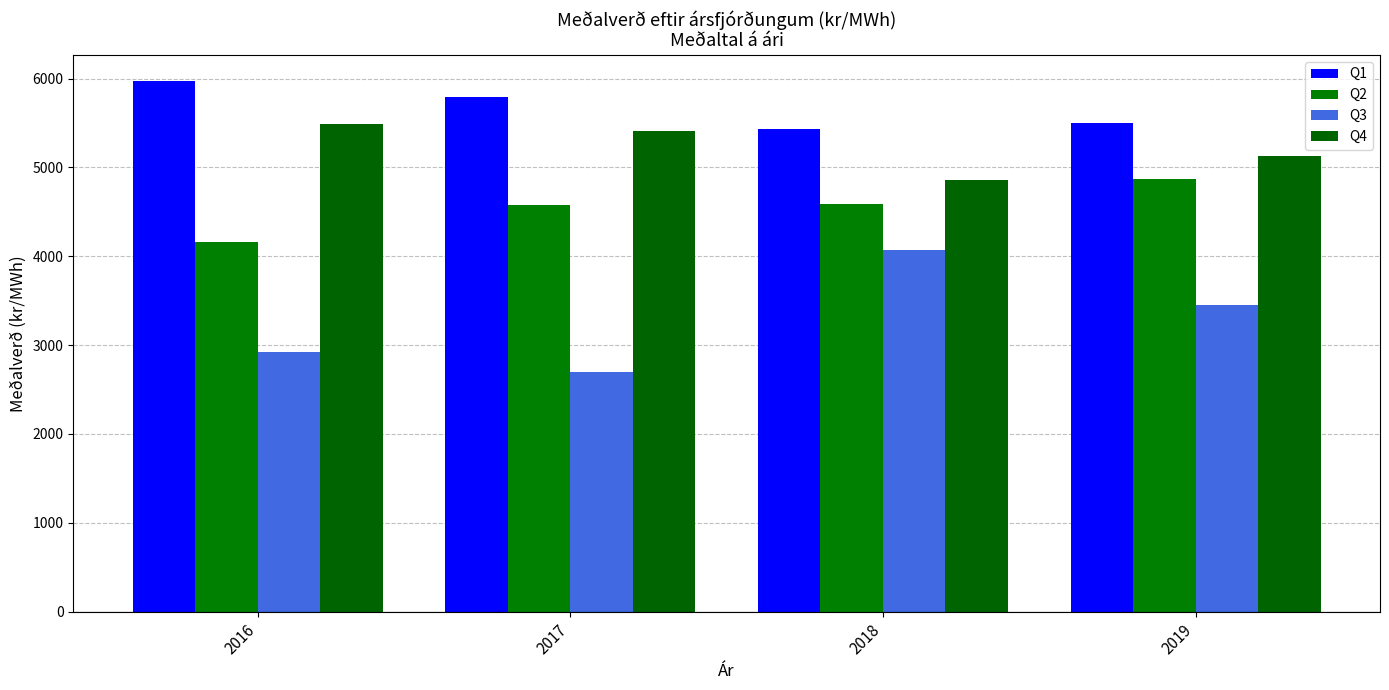

Reading left to right, extract all data points from this chart.

Q1: 2016=5969.2	2017=5796.7	2018=5437.7	2019=5505.5
Q2: 2016=4164.7	2017=4574.7	2018=4585.5	2019=4874.5
Q3: 2016=2919.1	2017=2702.9	2018=4074.9	2019=3456.9
Q4: 2016=5485.8	2017=5414.3	2018=4852.9	2019=5123.3